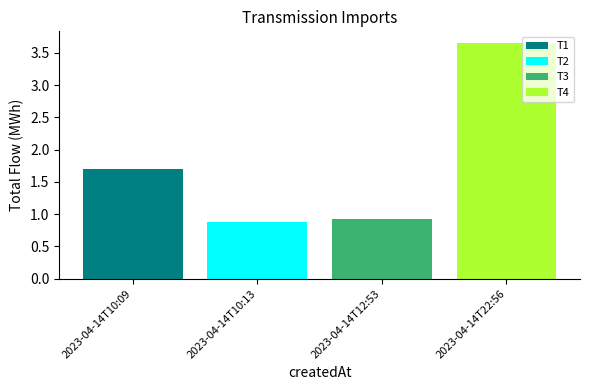

What is the smallest value displayed?

0.9